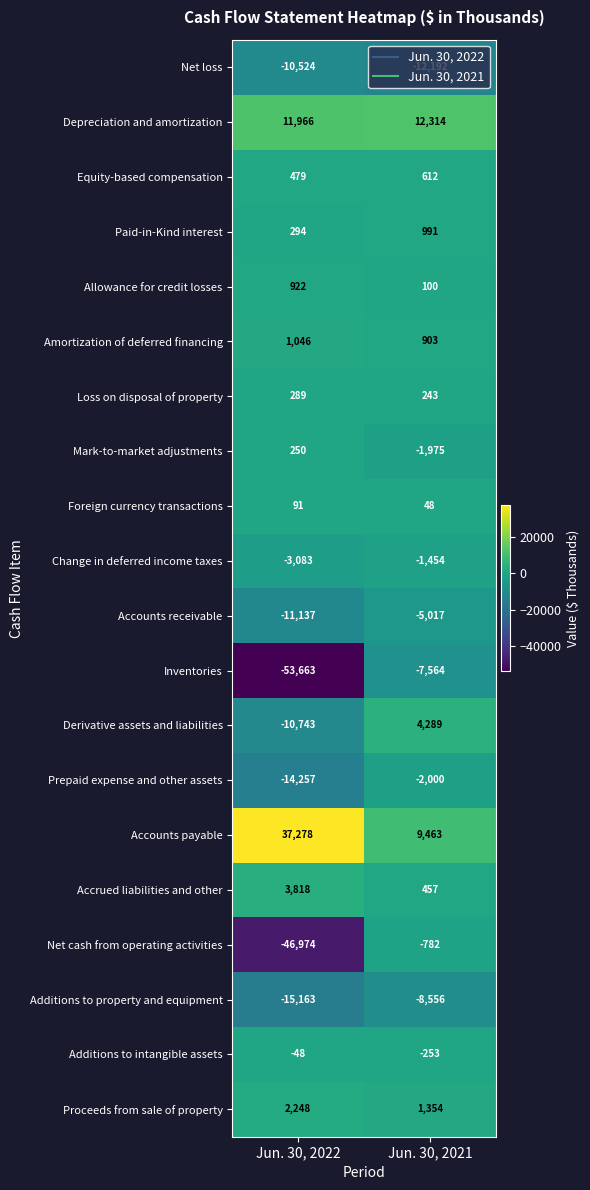

Which series has the widest spread of values?

Net cash from operating activities